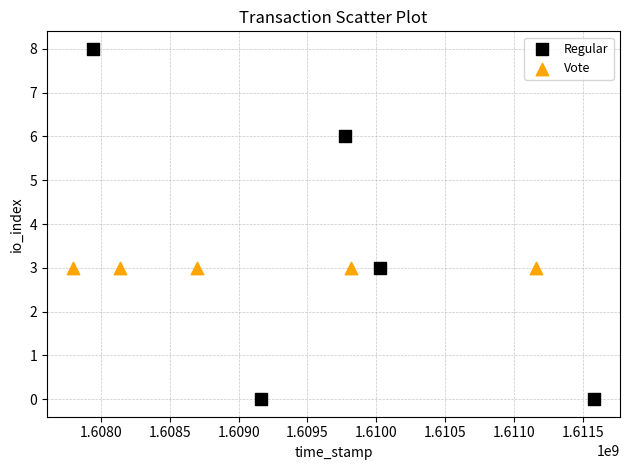

Which series contains the highest Y value?

Regular